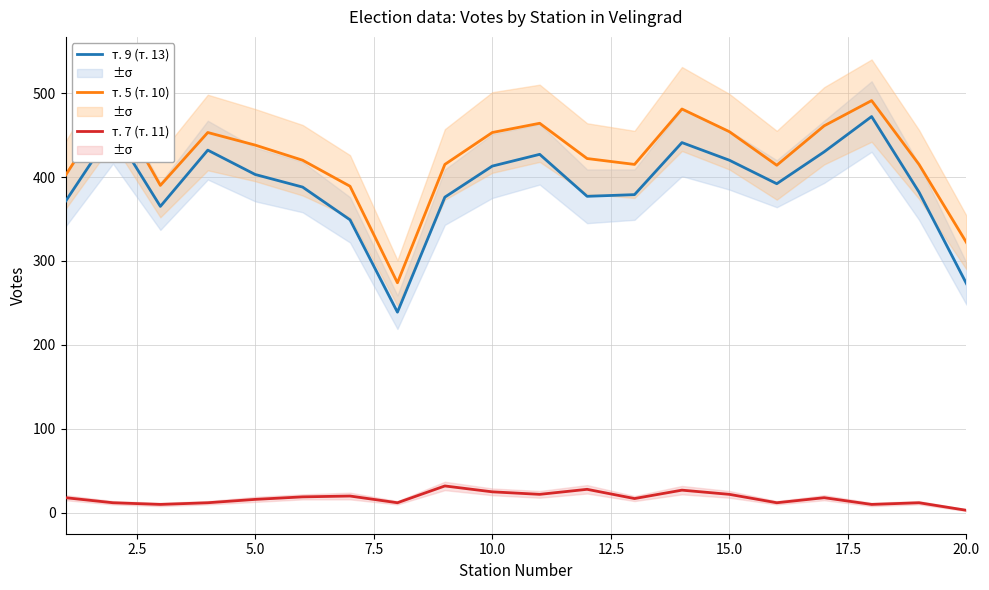

True or false: т. 9 (т. 13) and т. 7 (т. 11) intersect in this chart.

False